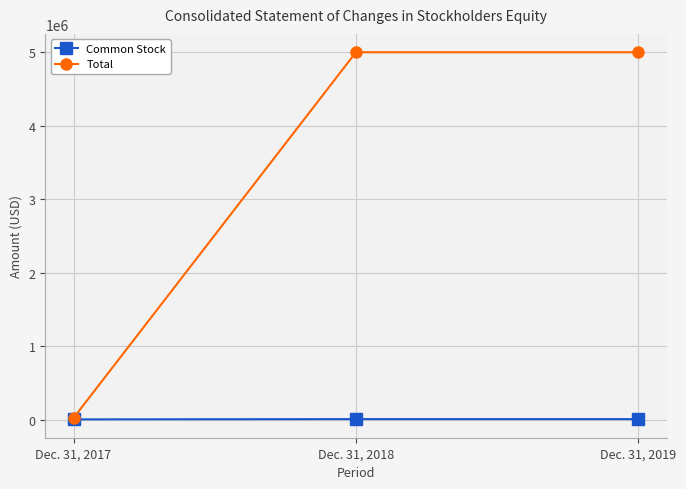

How many data points does each series have?

3